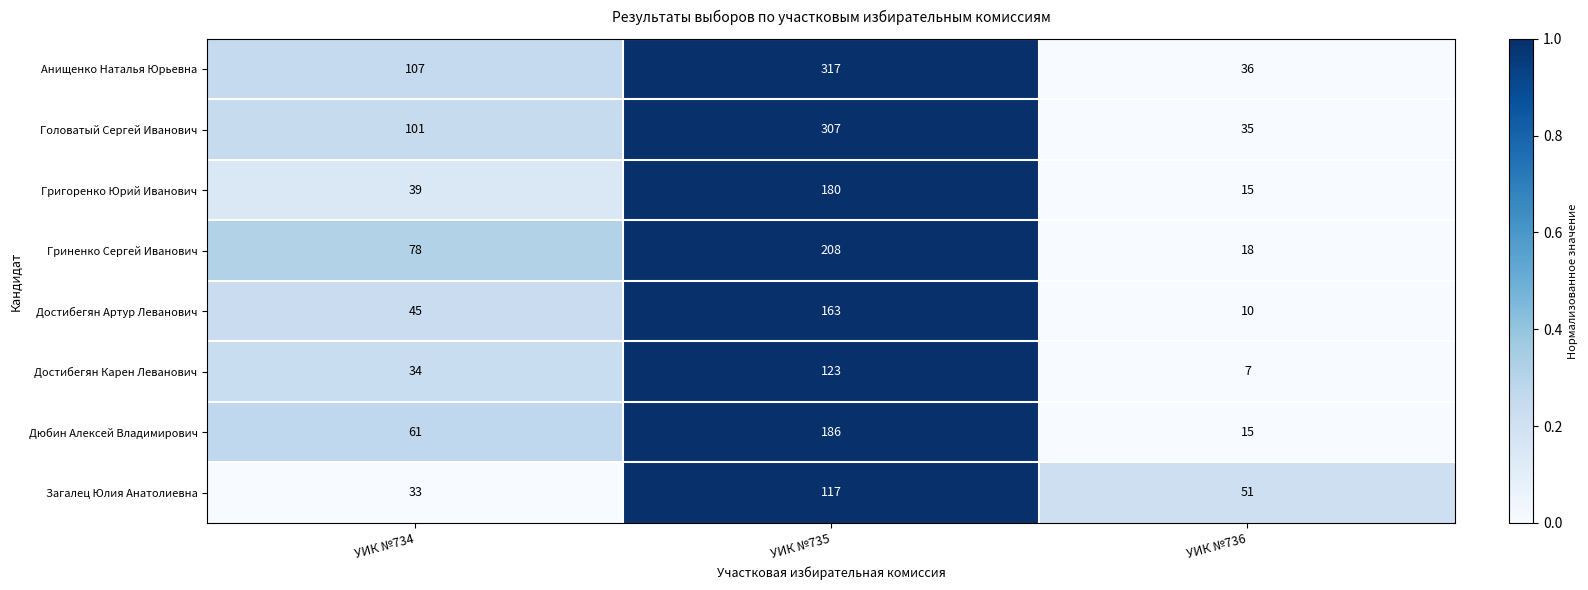

Which series has the largest range (max minus min)?

Анищенко Наталья Юрьевна